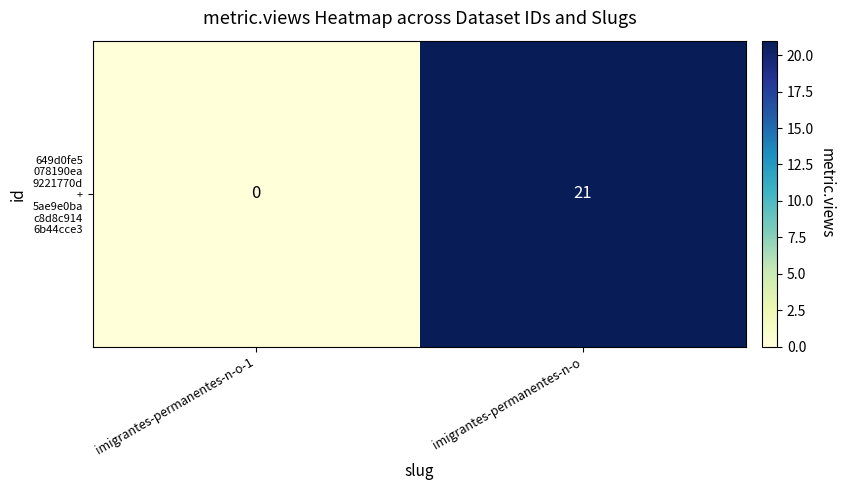

How many values are between 0 and 21?

2